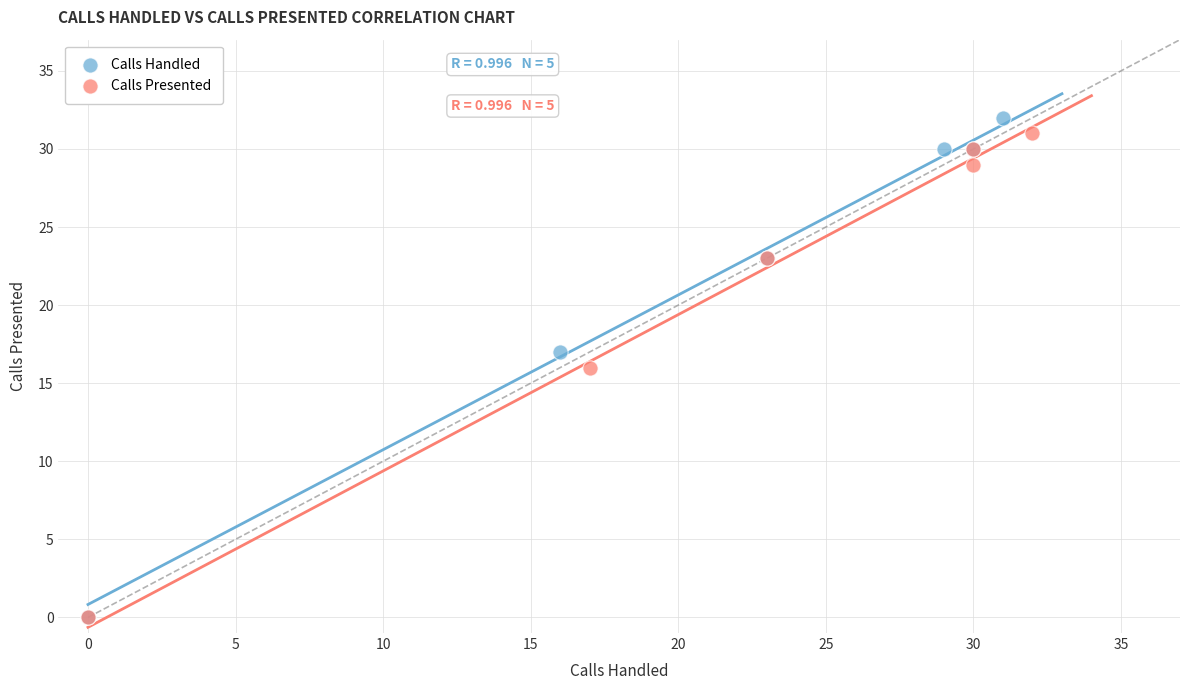

What are all the series names shown in the legend?

Calls Handled, Calls Presented